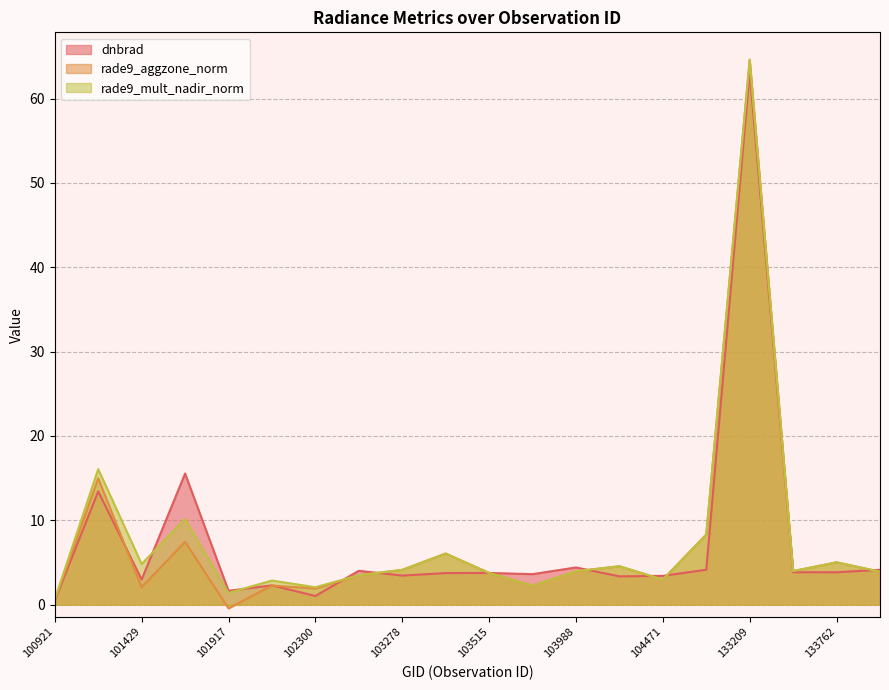

Which series has the largest range (max minus min)?

rade9_aggzone_norm